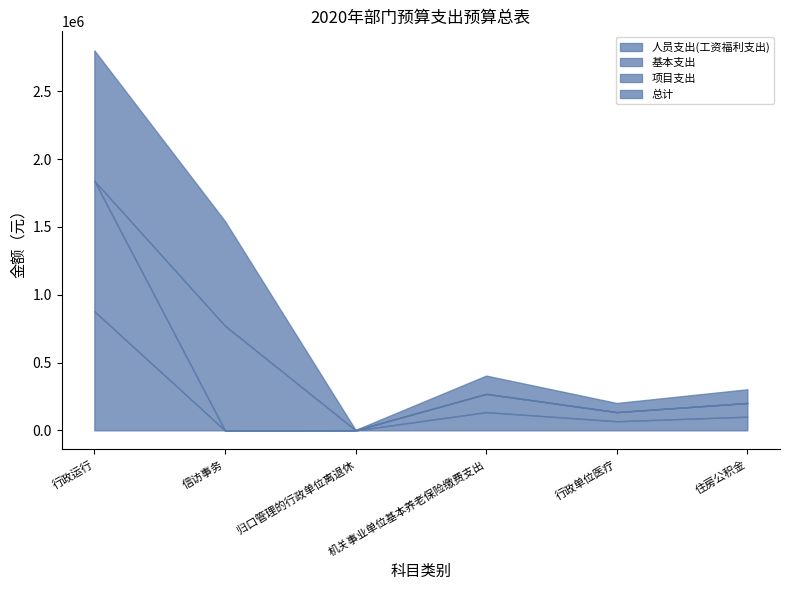

Does the chart have visible grid lines?

No